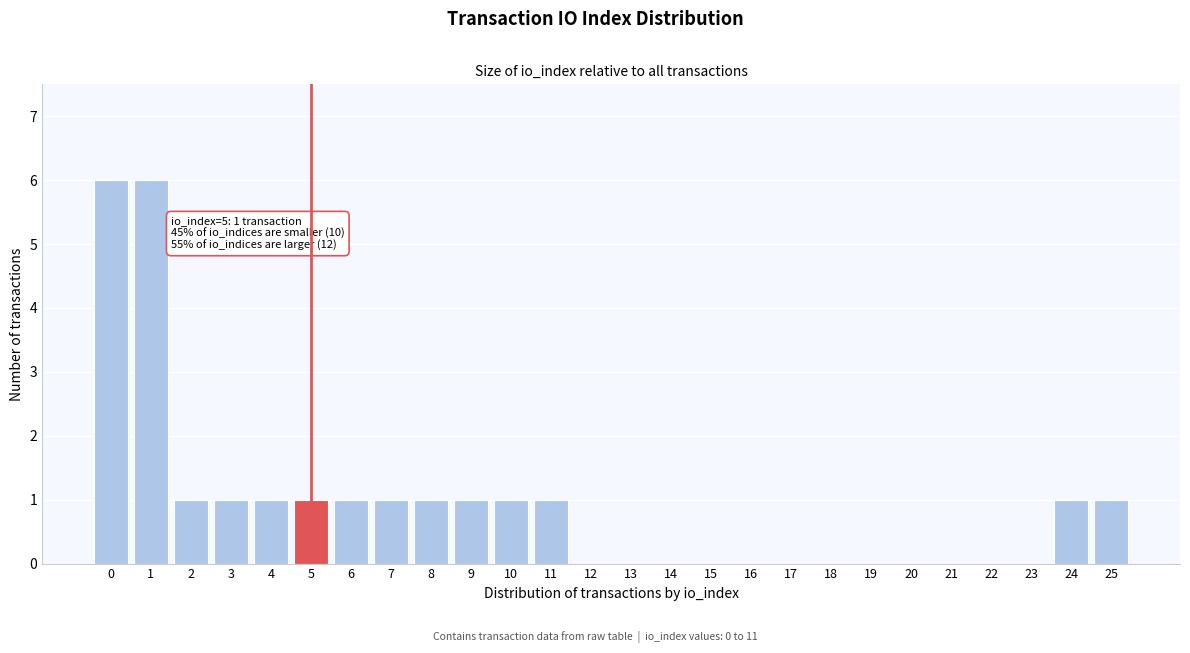

Reading right to left, extract all data points from this chart.

25=1	24=1	23=0	22=0	21=0	20=0	19=0	18=0	17=0	16=0	15=0	14=0	13=0	12=0	11=1	10=1	9=1	8=1	7=1	6=1	5=1	4=1	3=1	2=1	1=6	0=6